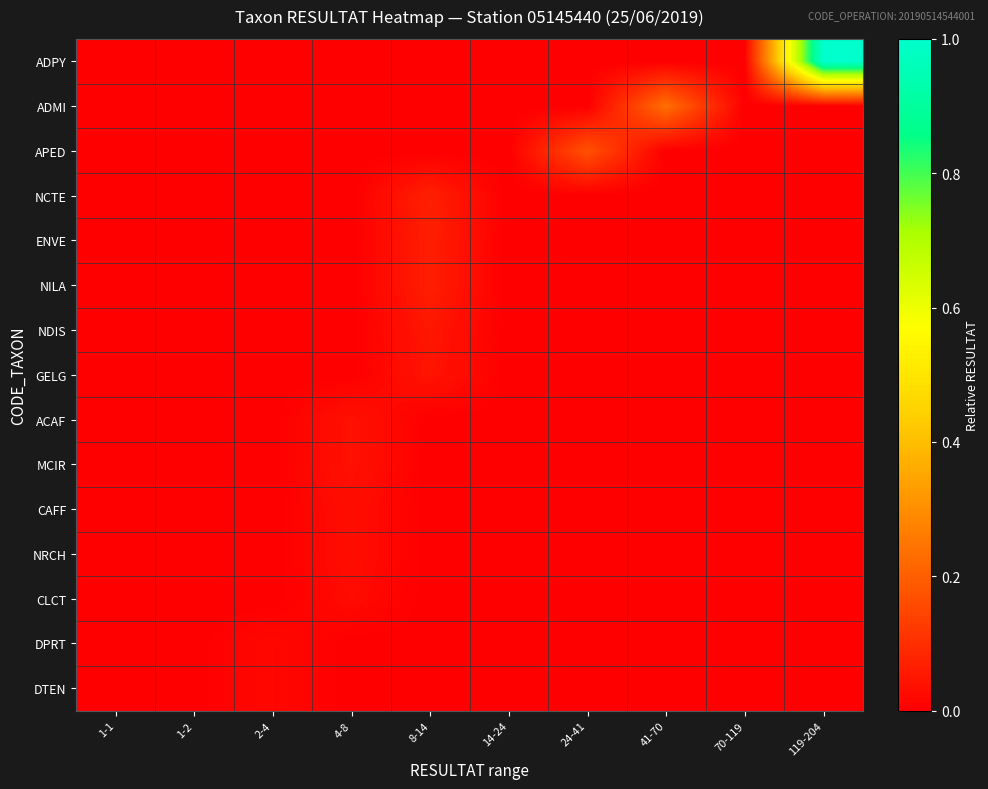

Which series has the largest total across all categories?

ADPY